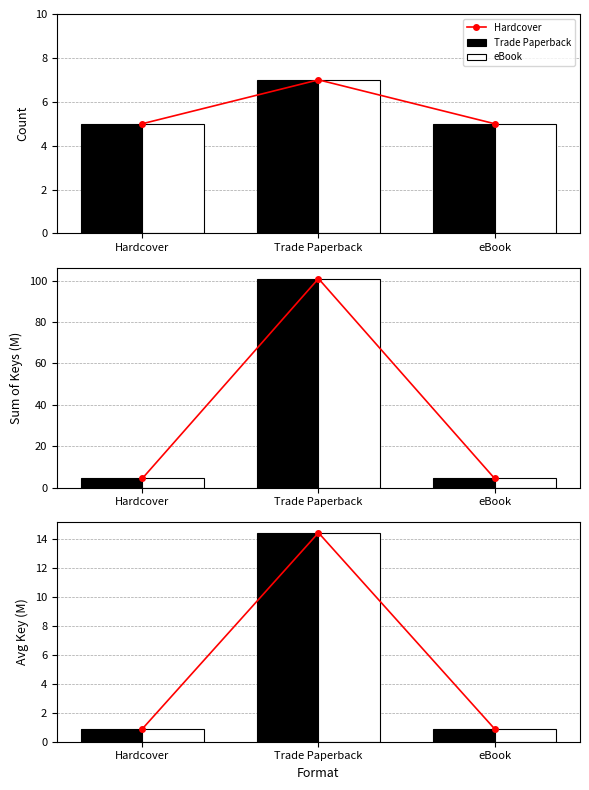

What is the average value of the Hardcover series?

5.4